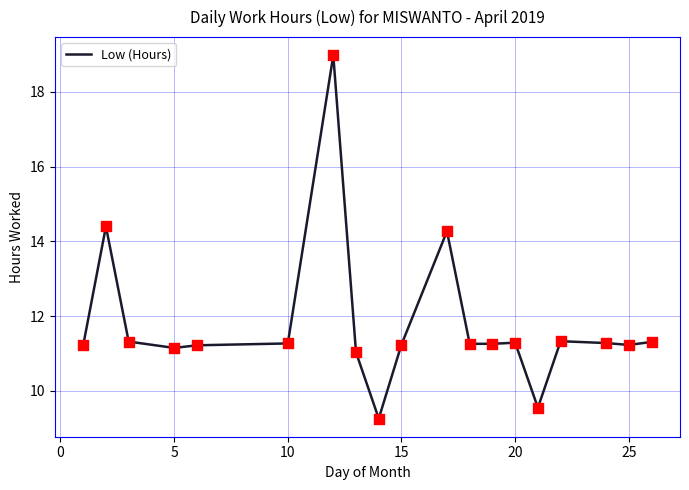

What is the difference between the maximum and minimum values?

9.7